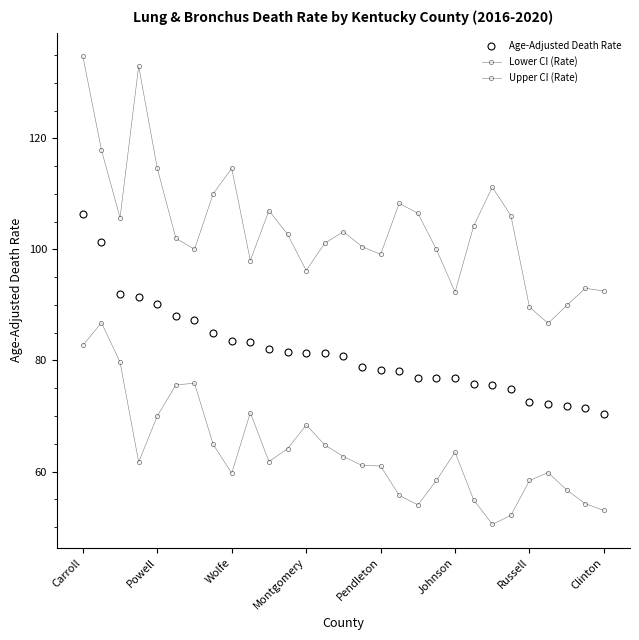

Does the chart have visible grid lines?

No